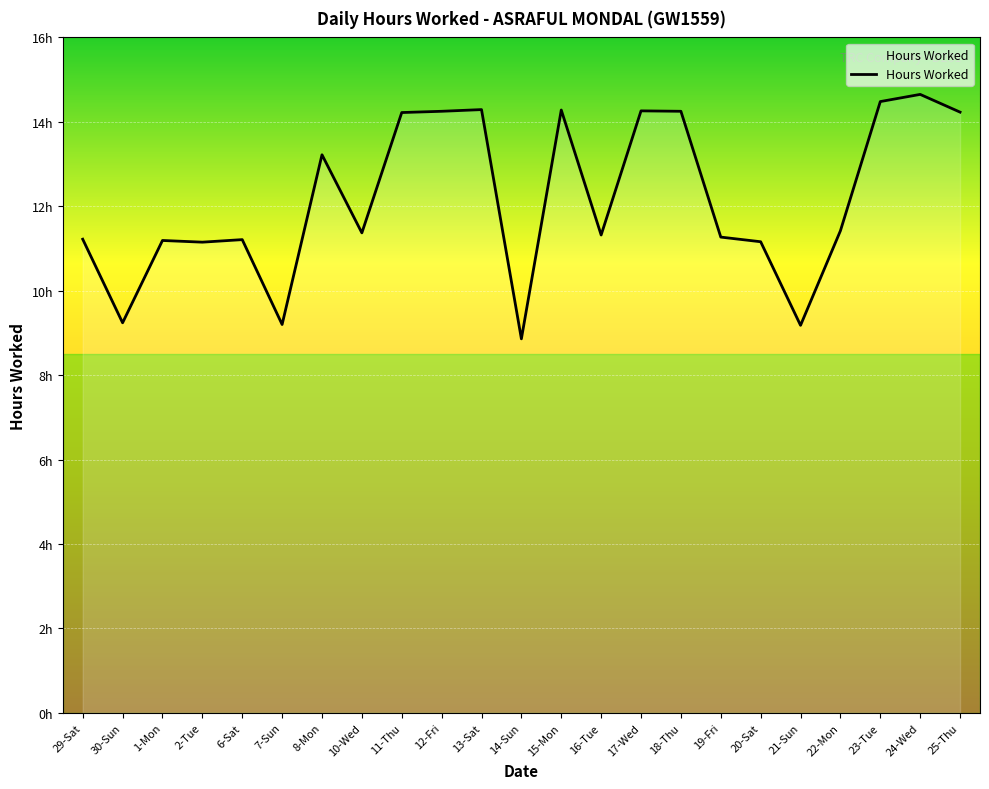

What is the difference between the values at 13-Sat and 19-Fri?

3.0